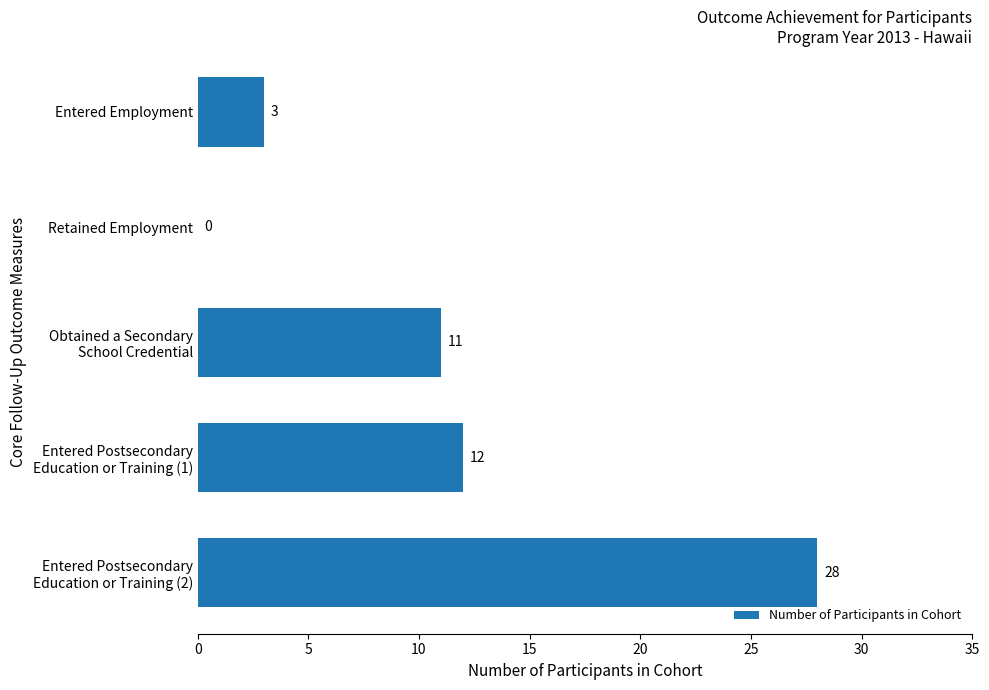

At which category does the chart reach its peak across all series?

Entered Postsecondary
Education or Training (2)